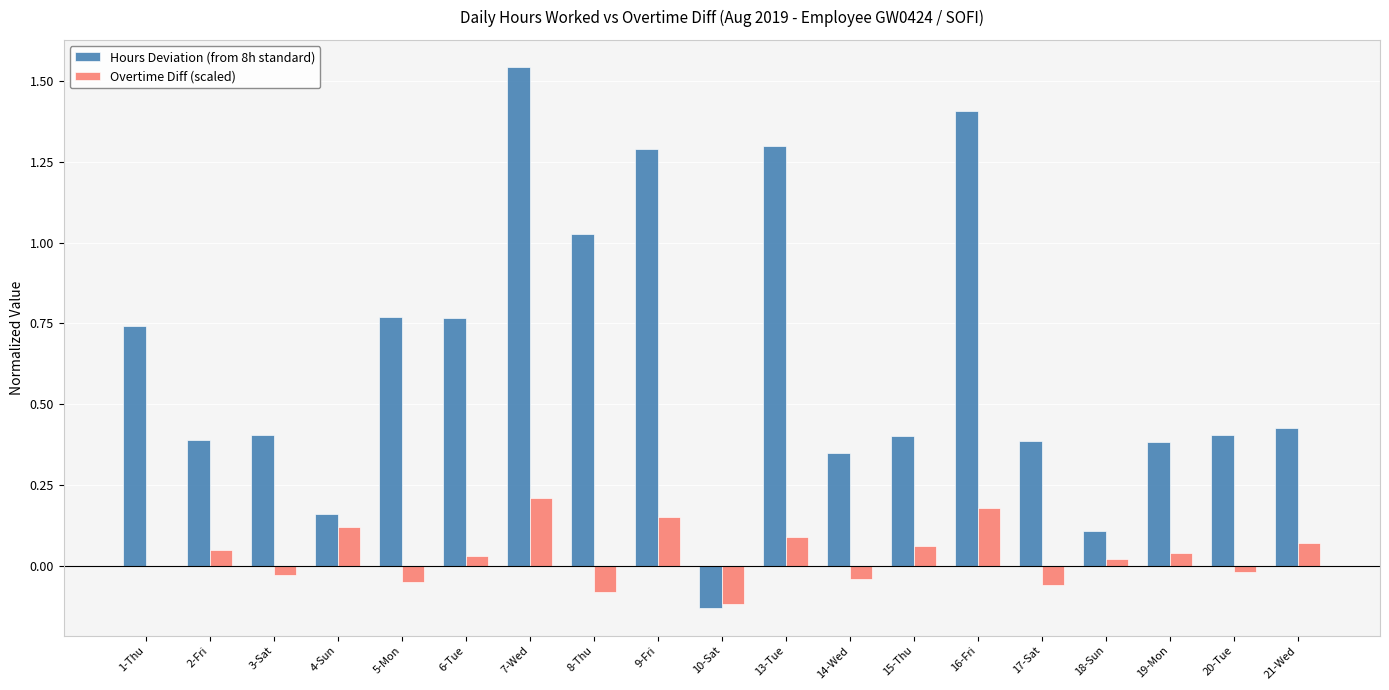

Between 9-Fri and 15-Thu, which series saw the biggest shift?

Hours Deviation (from 8h standard)